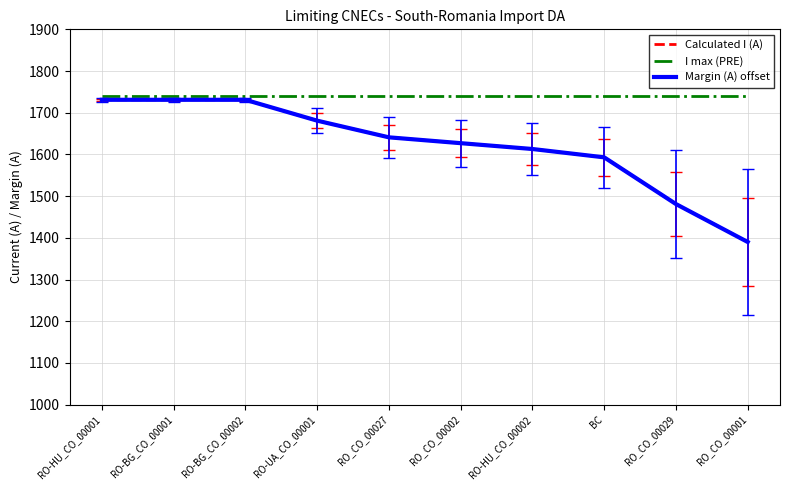

What is the value of the Calculated I (A) point at the 1st from the left?

1731